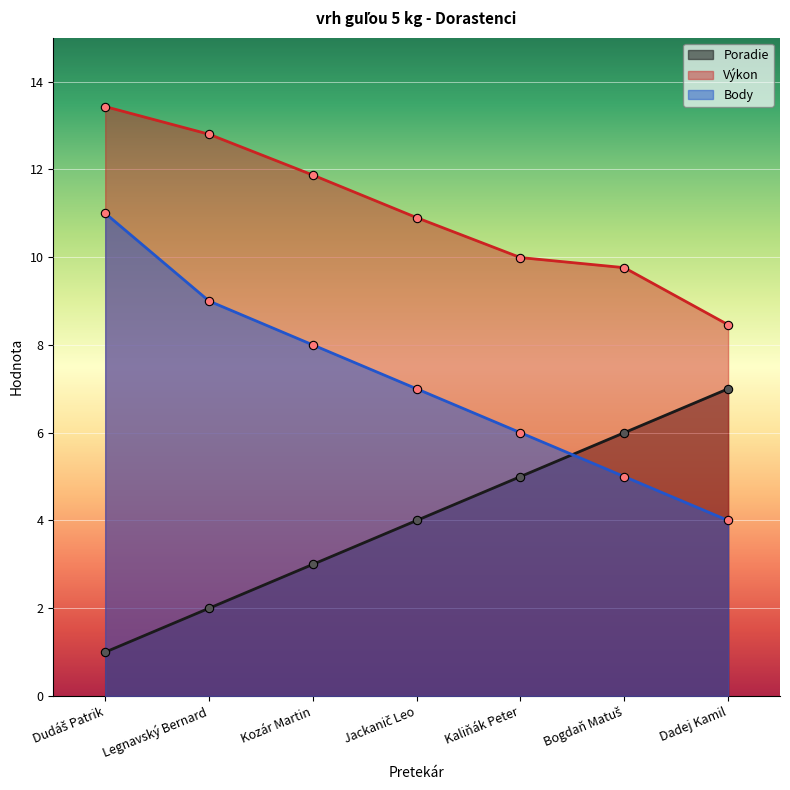

Which series has the largest total across all categories?

Výkon